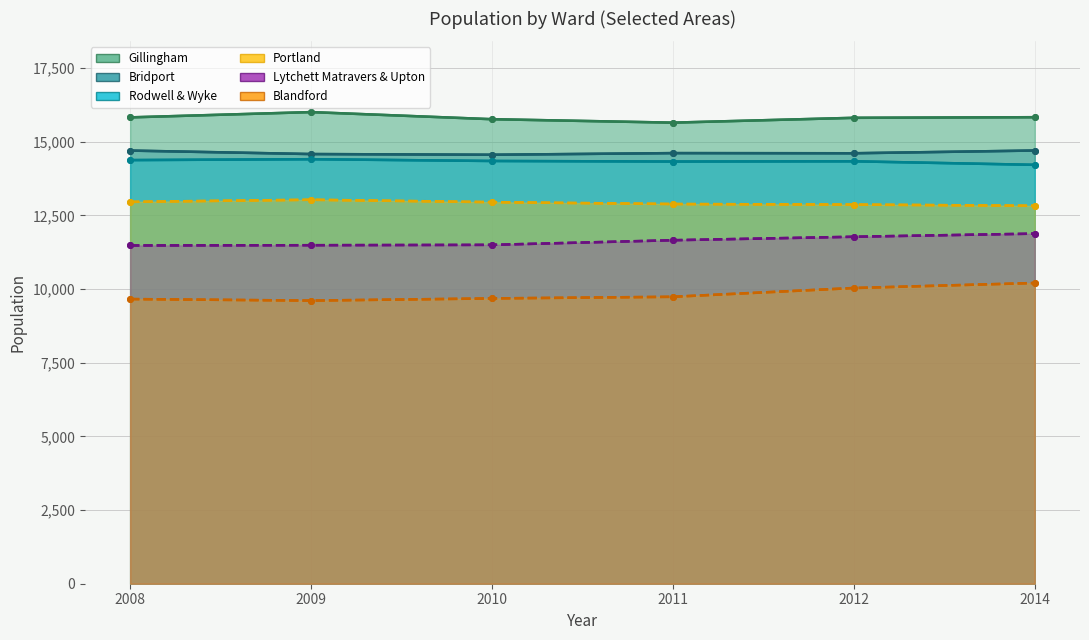

Where does the Gillingham series first go above 15829?

2009